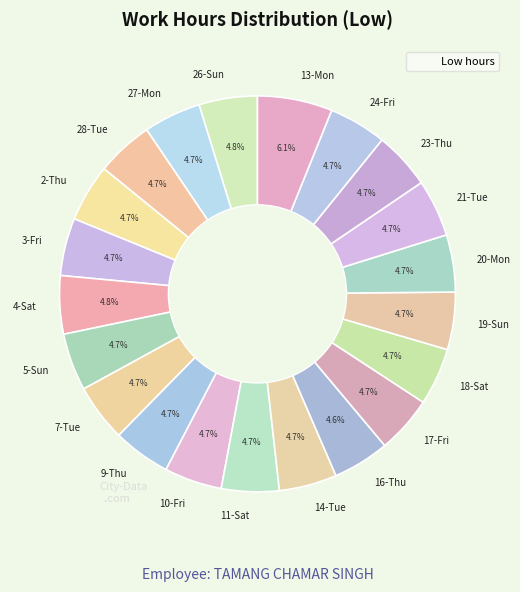

What is the ratio of the value at 13-Mon to the value at 21-Tue?

1.3